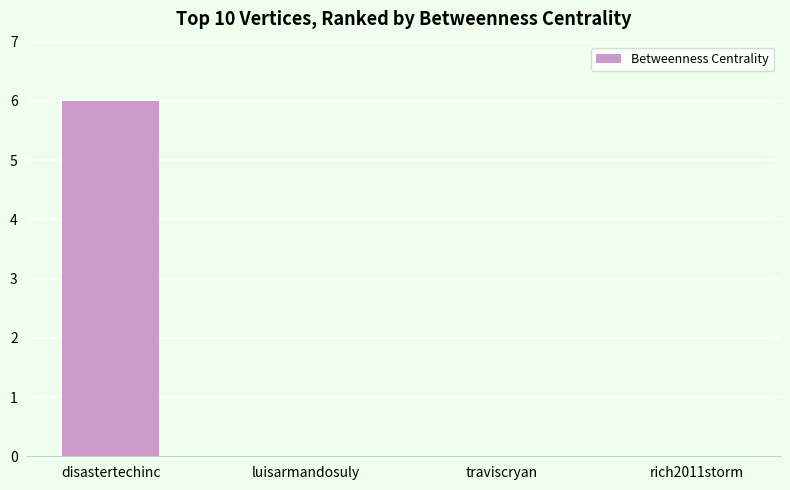

Reading left to right, list all the values displayed in this chart.

6	0	0	0